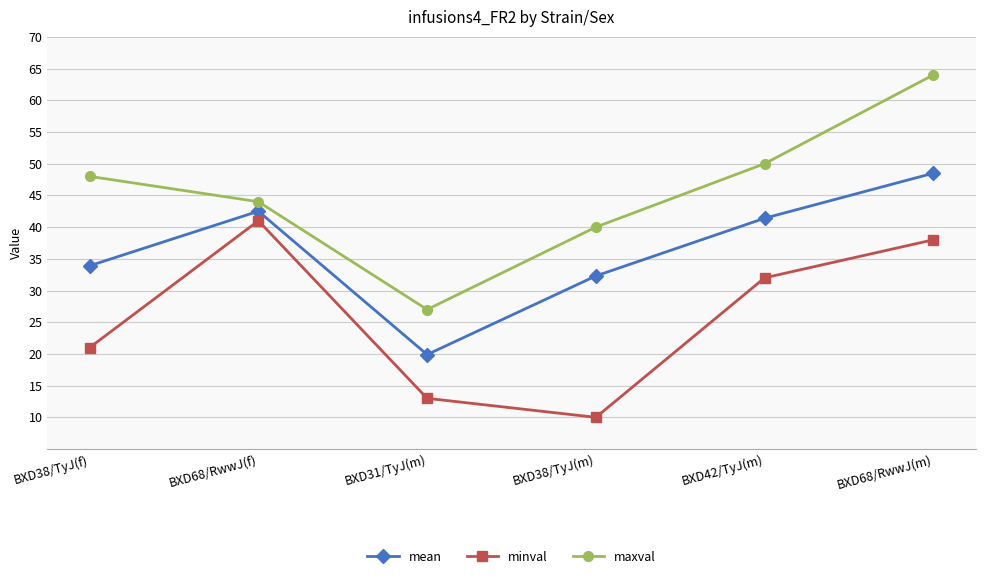

True or false: minval has a value of 38.0 at BXD68/RwwJ(m).

True